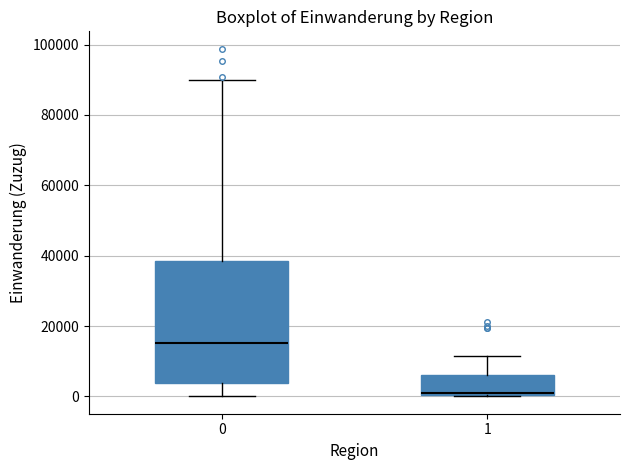

Which box's median line is the lowest?

1